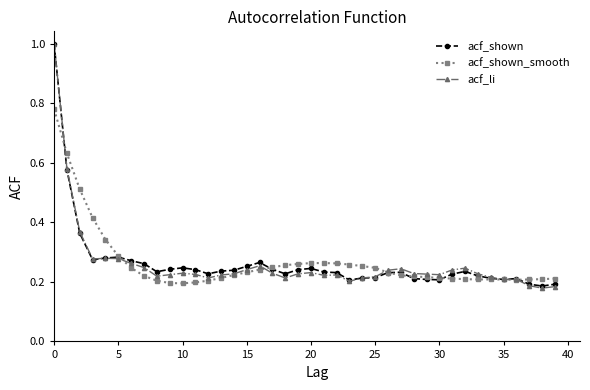

What is the highest value of the acf_shown series?

1.0